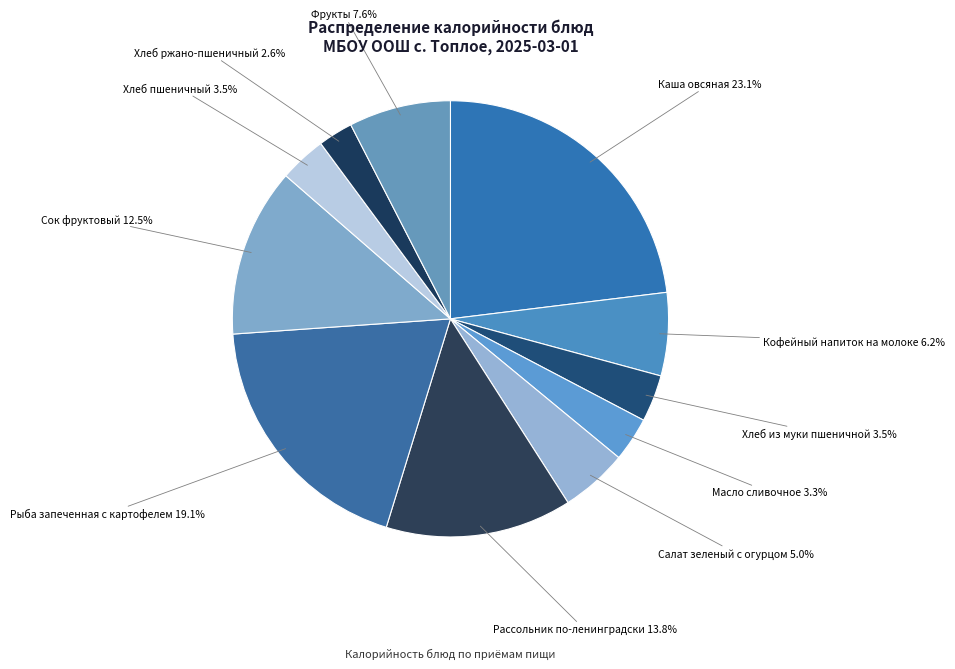

Is Фрукты the majority of the pie?

No